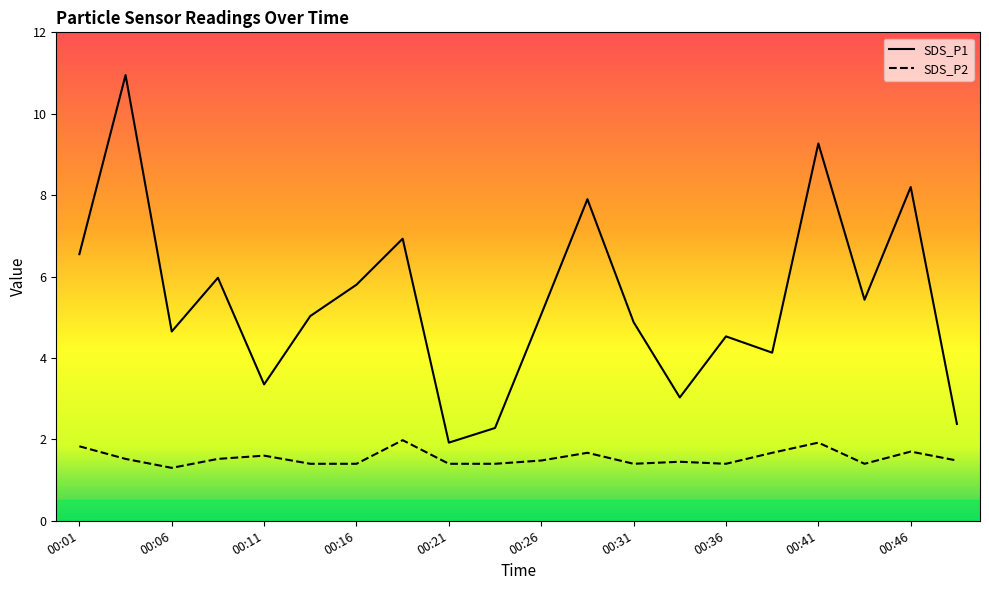

Does the chart have visible grid lines?

No